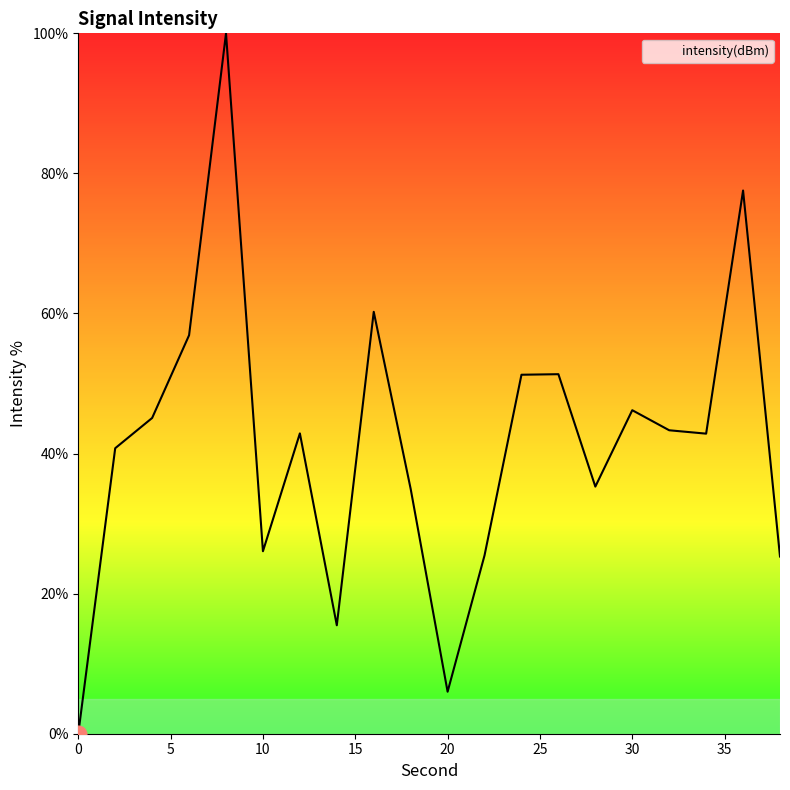

How many values exceed 42?

11